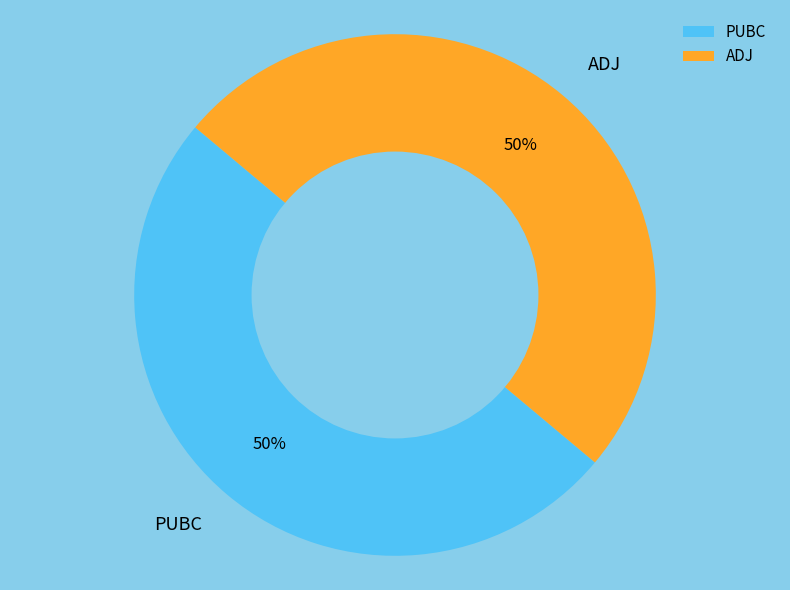

Approximately how many times larger is the value at ADJ compared to PUBC?

1.0